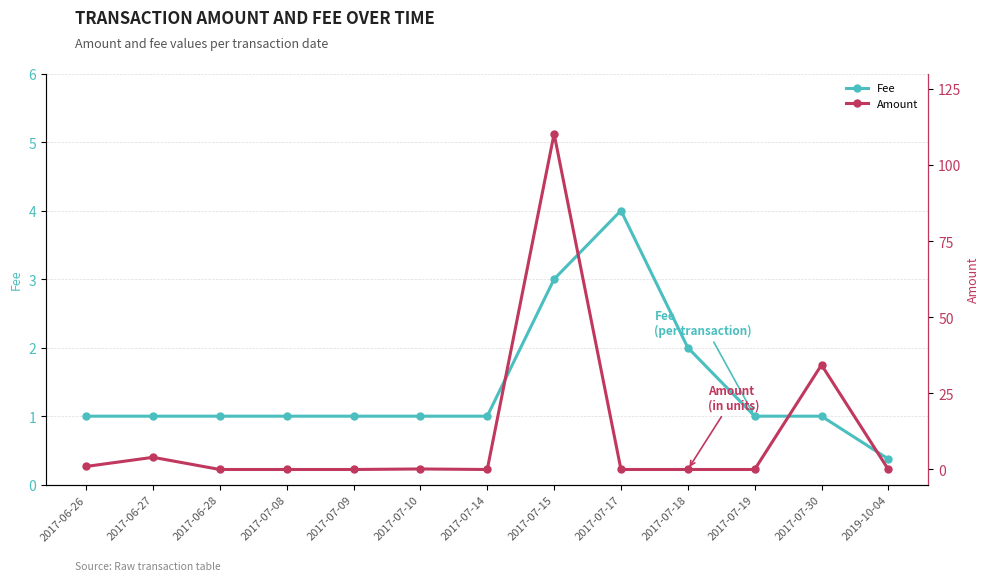

Between 2017-06-26 and 2017-07-08, which series saw the biggest shift?

Amount